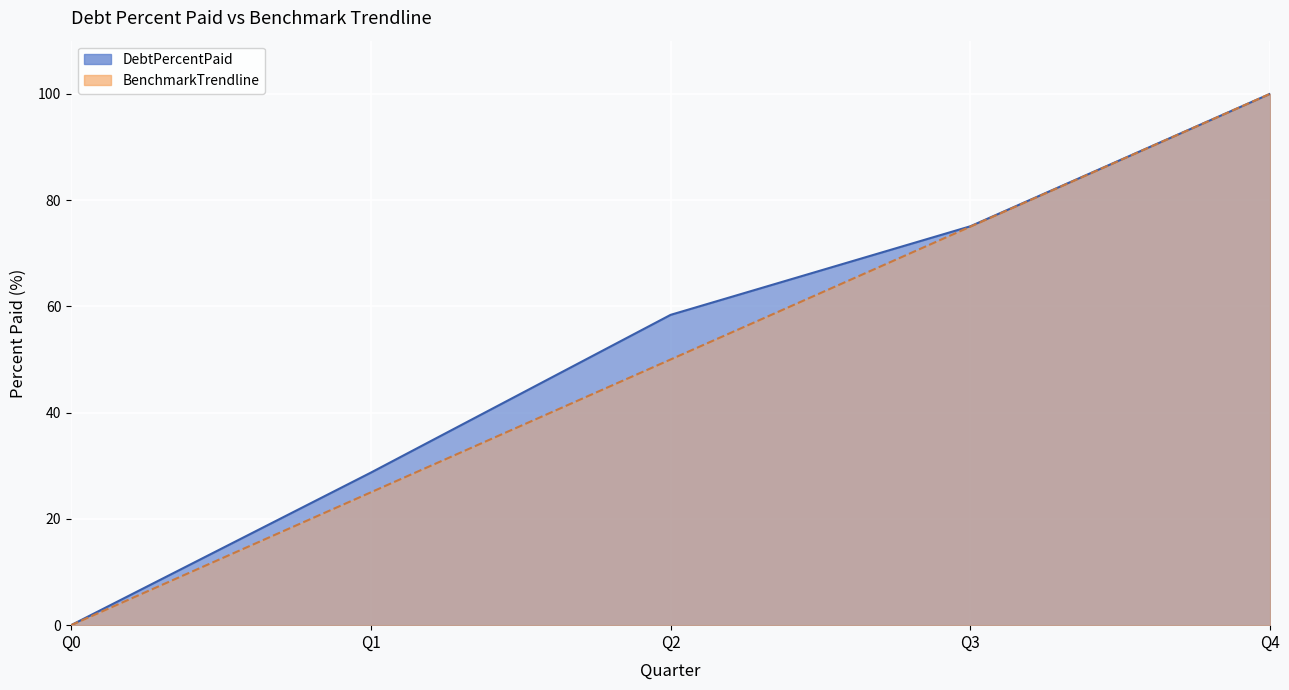

The value of BenchmarkTrendline at Q1 is 25.0. True or false?

True